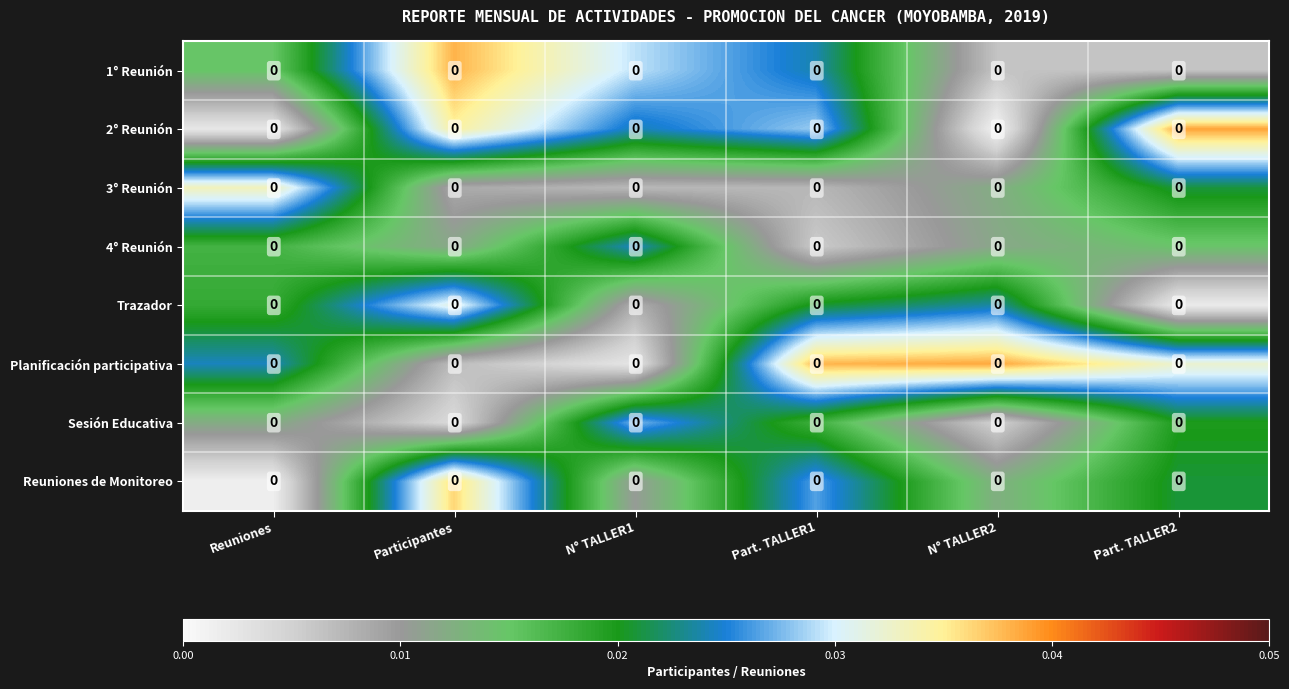

Reading left to right, transcribe all the data shown in this chart.

1° Reunión: Reuniones=0.0	Participantes=0.0	N° TALLER1=0.0	Part. TALLER1=0.0	N° TALLER2=0.0	Part. TALLER2=0.0
2° Reunión: Reuniones=0.0	Participantes=0.0	N° TALLER1=0.0	Part. TALLER1=0.0	N° TALLER2=0.0	Part. TALLER2=0.0
3° Reunión: Reuniones=0.0	Participantes=0.0	N° TALLER1=0.0	Part. TALLER1=0.0	N° TALLER2=0.0	Part. TALLER2=0.0
4° Reunión: Reuniones=0.0	Participantes=0.0	N° TALLER1=0.0	Part. TALLER1=0.0	N° TALLER2=0.0	Part. TALLER2=0.0
Trazador: Reuniones=0.0	Participantes=0.0	N° TALLER1=0.0	Part. TALLER1=0.0	N° TALLER2=0.0	Part. TALLER2=0.0
Planificación participativa: Reuniones=0.0	Participantes=0.0	N° TALLER1=0.0	Part. TALLER1=0.0	N° TALLER2=0.0	Part. TALLER2=0.0
Sesión Educativa: Reuniones=0.0	Participantes=0.0	N° TALLER1=0.0	Part. TALLER1=0.0	N° TALLER2=0.0	Part. TALLER2=0.0
Reuniones de Monitoreo: Reuniones=0.0	Participantes=0.0	N° TALLER1=0.0	Part. TALLER1=0.0	N° TALLER2=0.0	Part. TALLER2=0.0